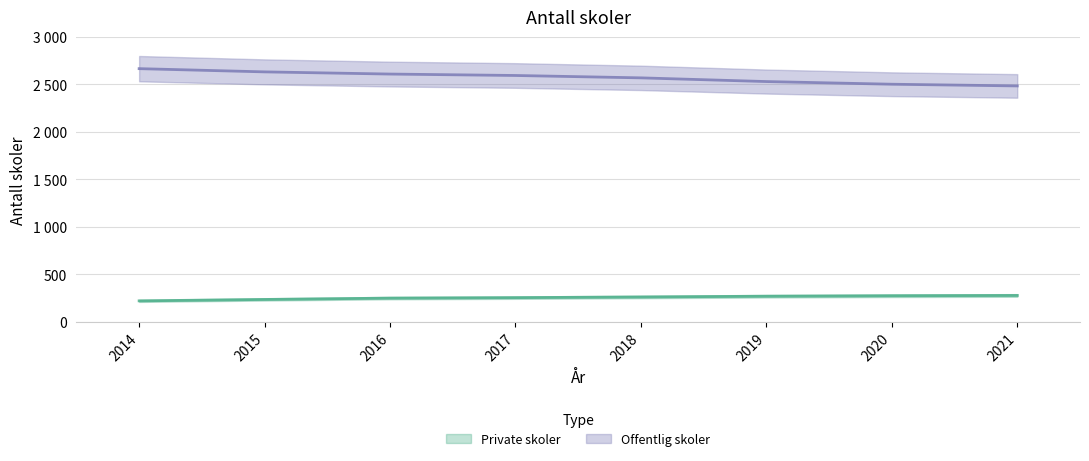

Does the chart have visible grid lines?

Yes